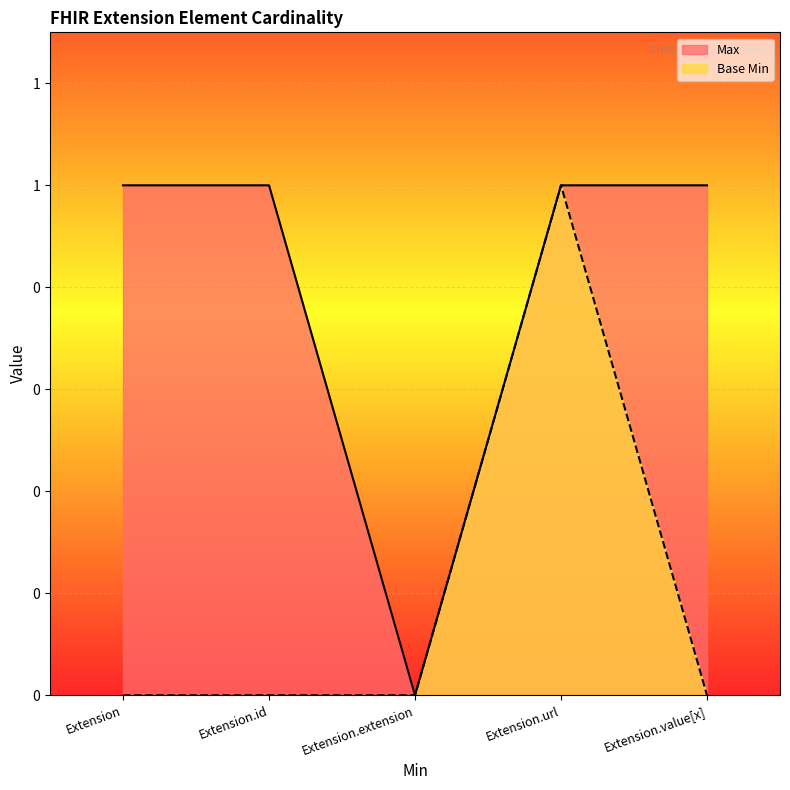

Reading left to right, list all the values displayed in this chart.

Max: 1	1	0	1	1
Base Min: 0	0	0	1	0